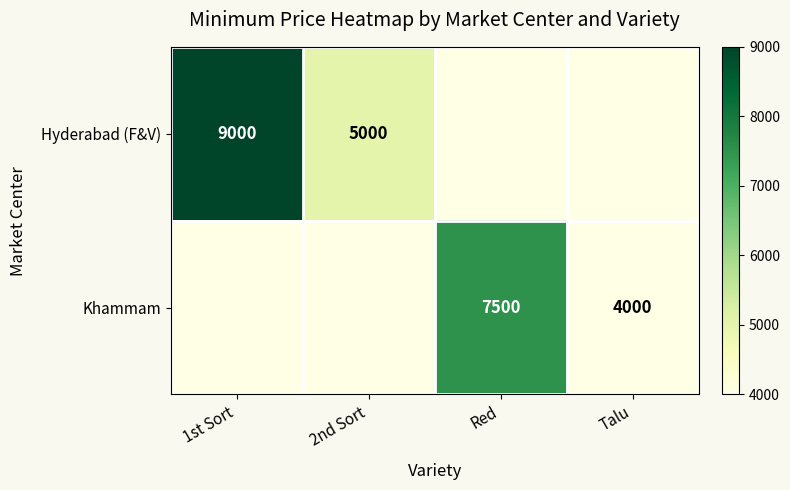

True or false: Hyderabad (F&V) has a value of 5821 at 1st Sort.

False